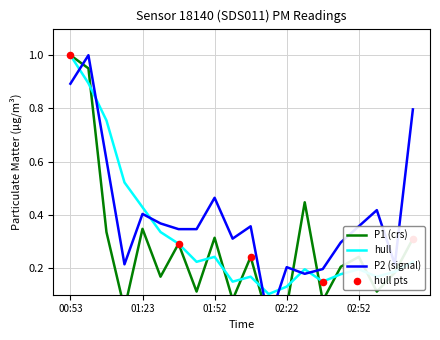

At how many categories does at least one series exceed 0?

20